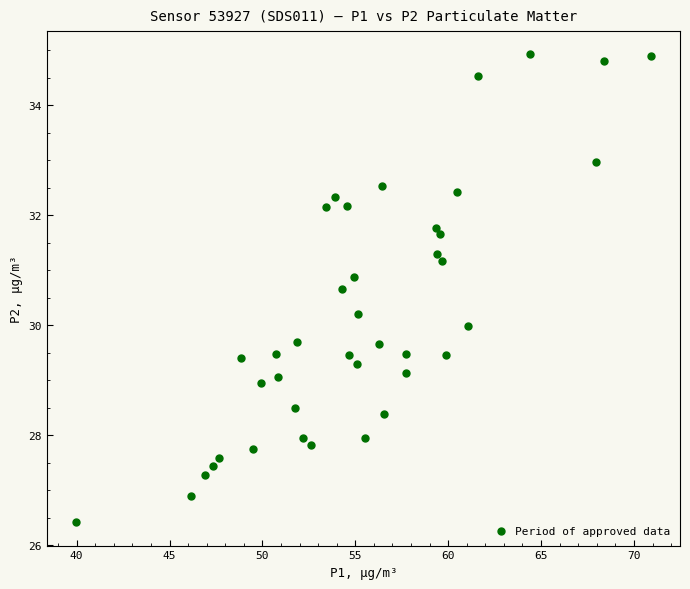

What is the range of X values (max minus min)?

31.0